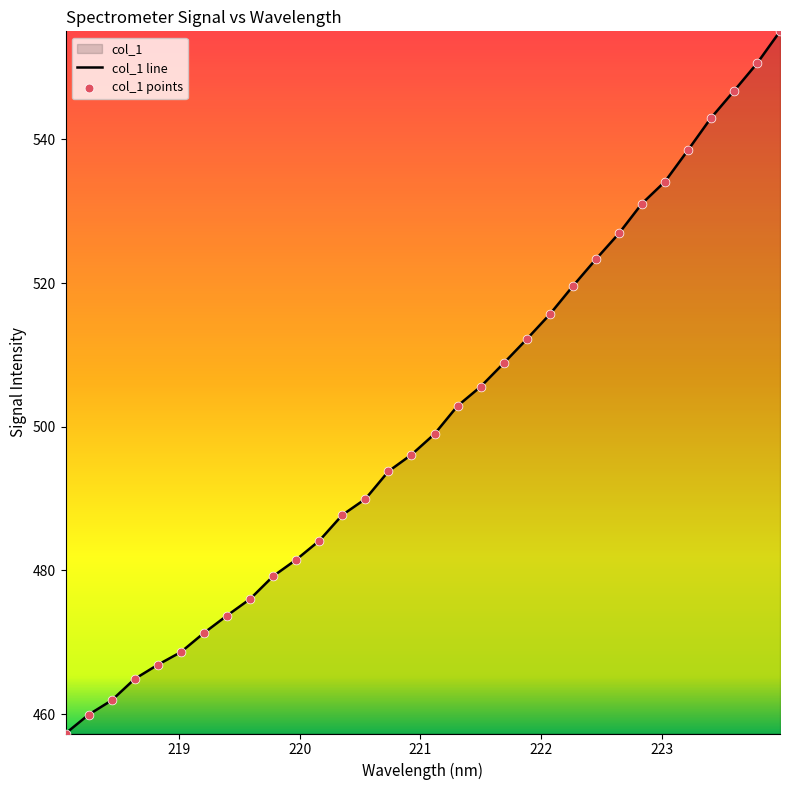

At how many categories does at least one series exceed 521?

9